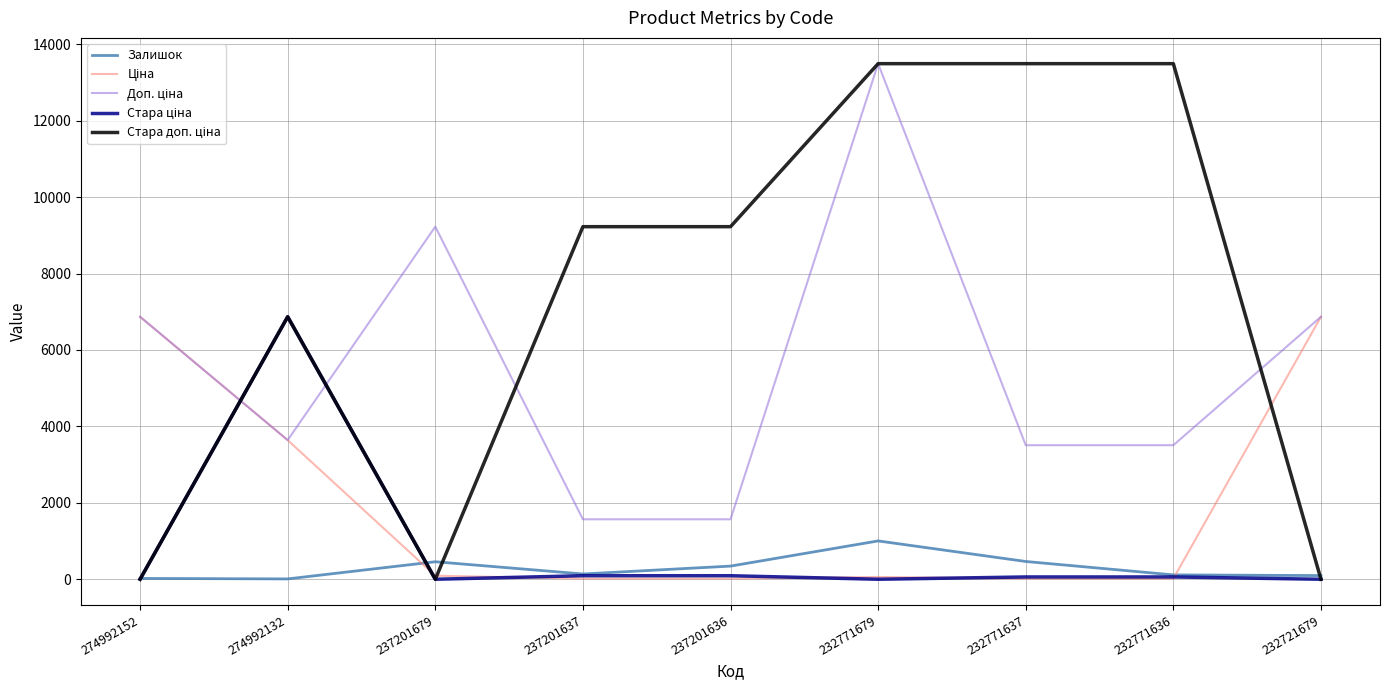

At which category is the sum across all series the highest?

232771679